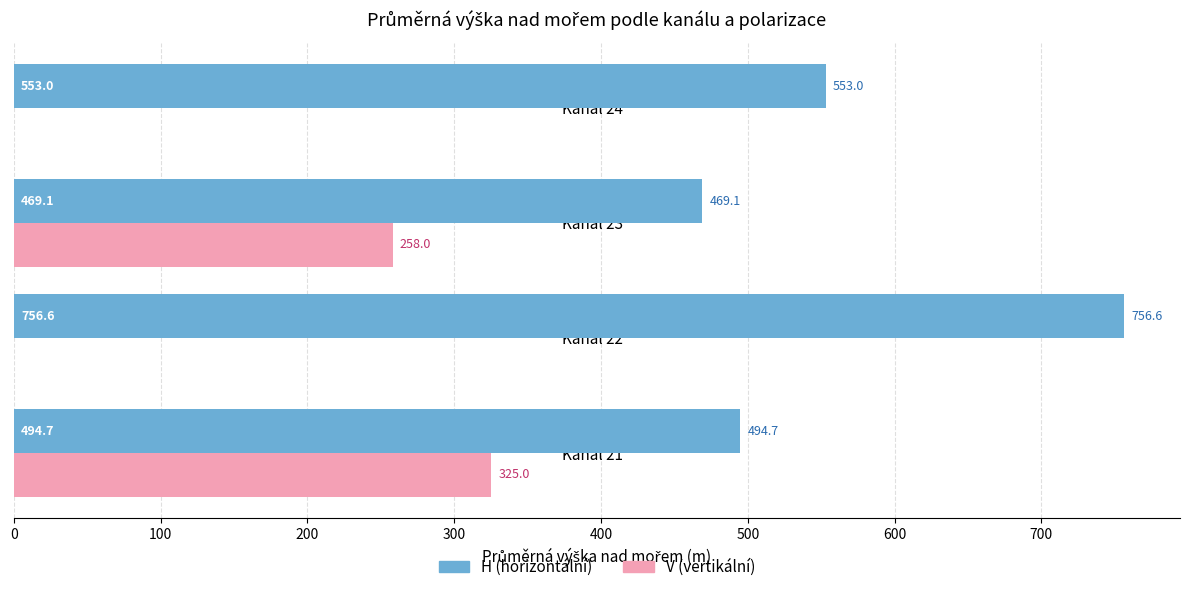

At which category is the sum across all series the highest?

Kanal 21